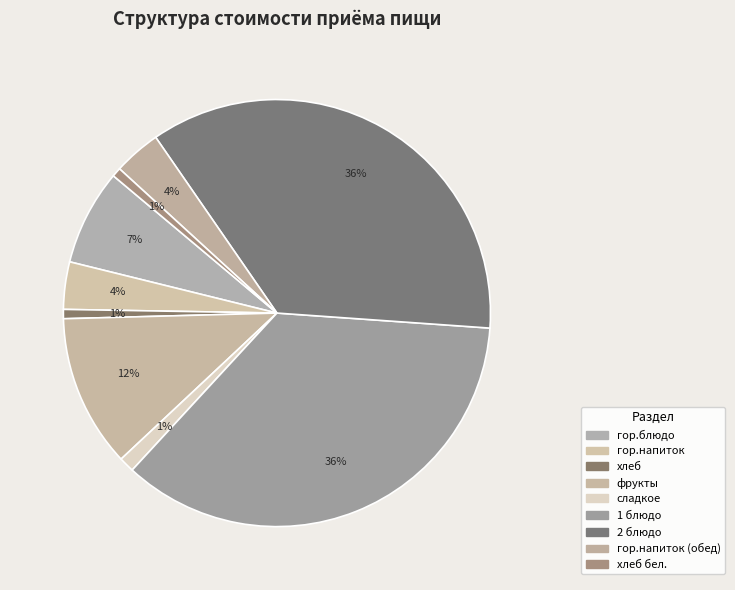

Count the number of slices in the pie.

9